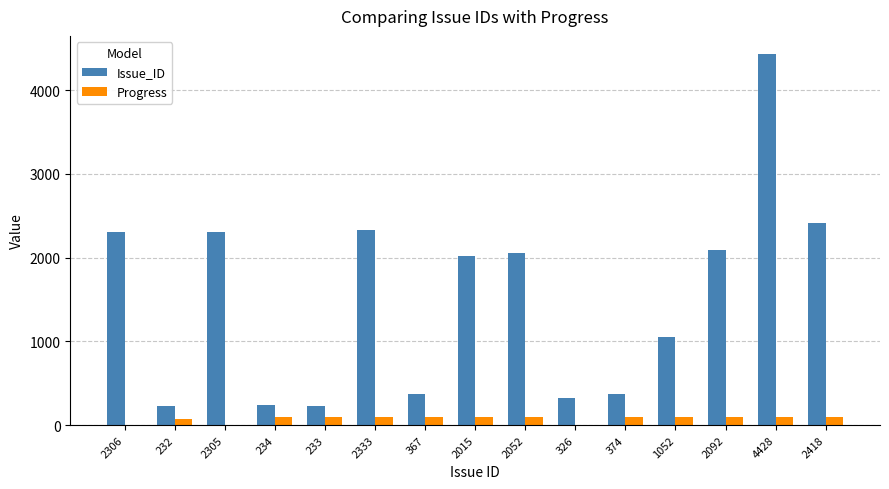

Which series changed the most between 2015 and 4428?

Issue_ID